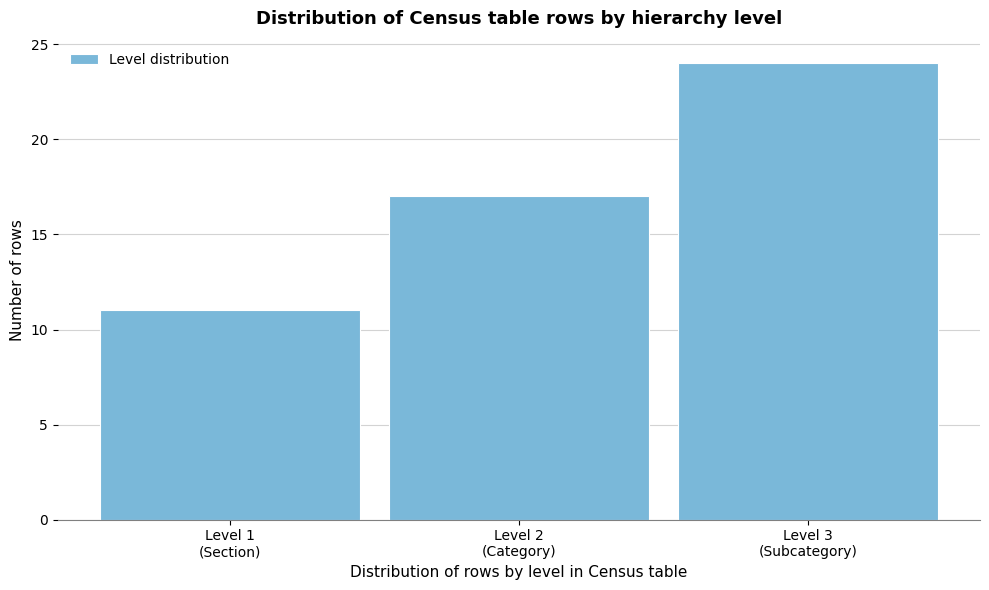

Reading left to right, what are all the values shown in this chart?

11	17	24